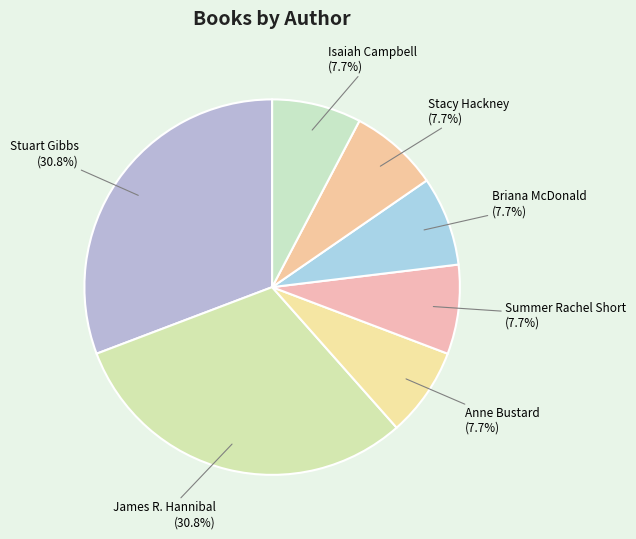

Does any single category account for the majority?

No